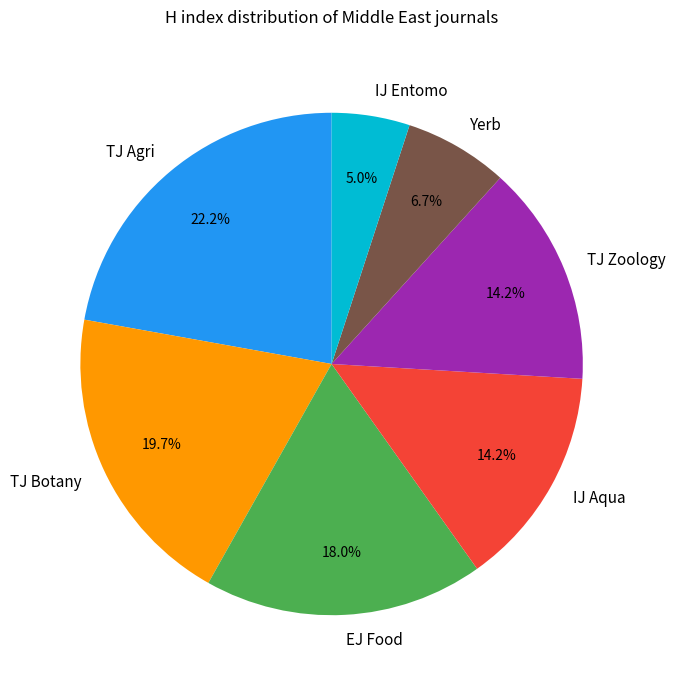

What is the largest slice in the pie chart?

TJ Agri